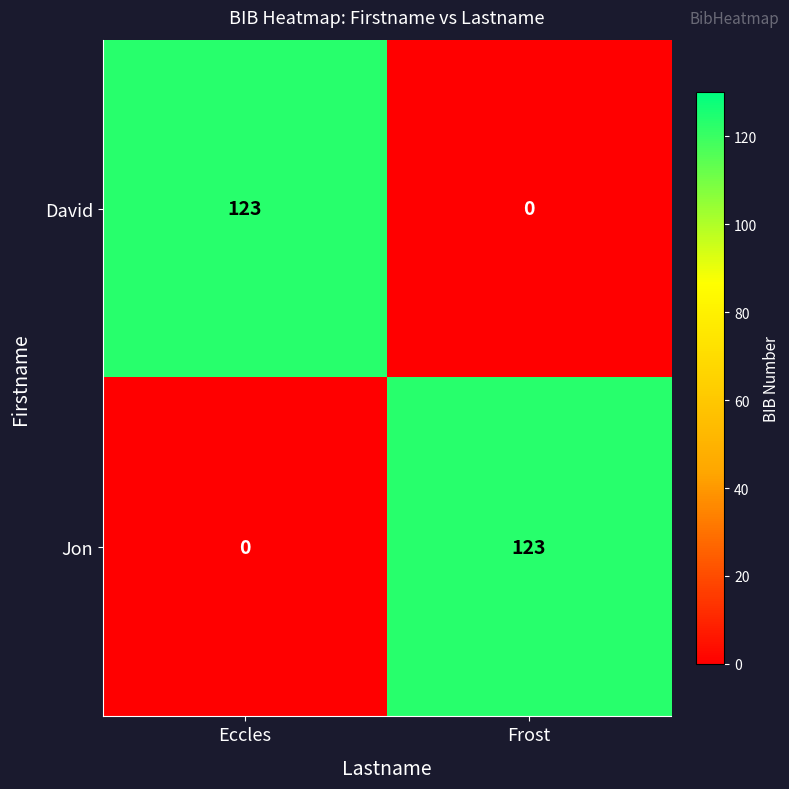

What is the sum of the Jon values at Eccles and Frost?

123